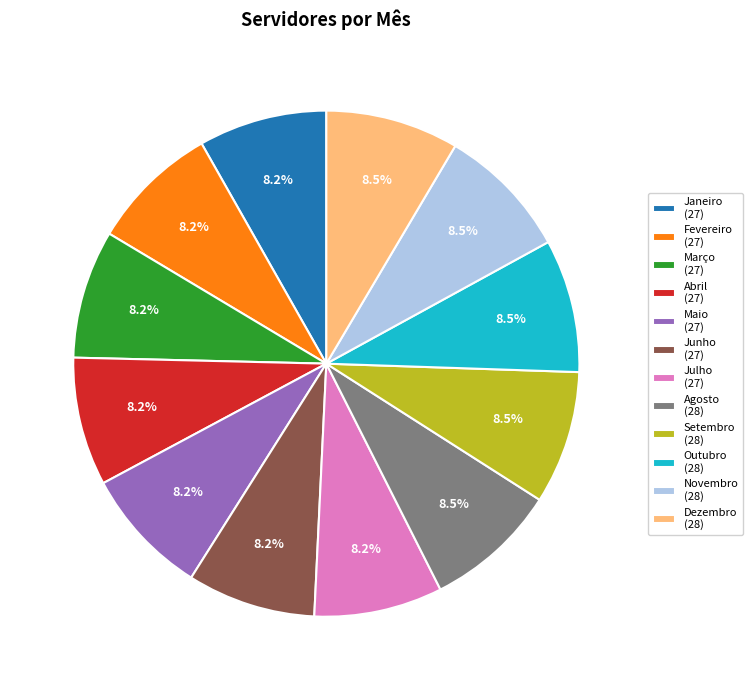

Is there a majority slice in this chart?

No